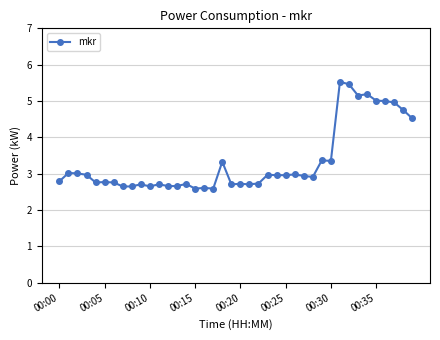

What is the value of the 21st point from the left?

2.7